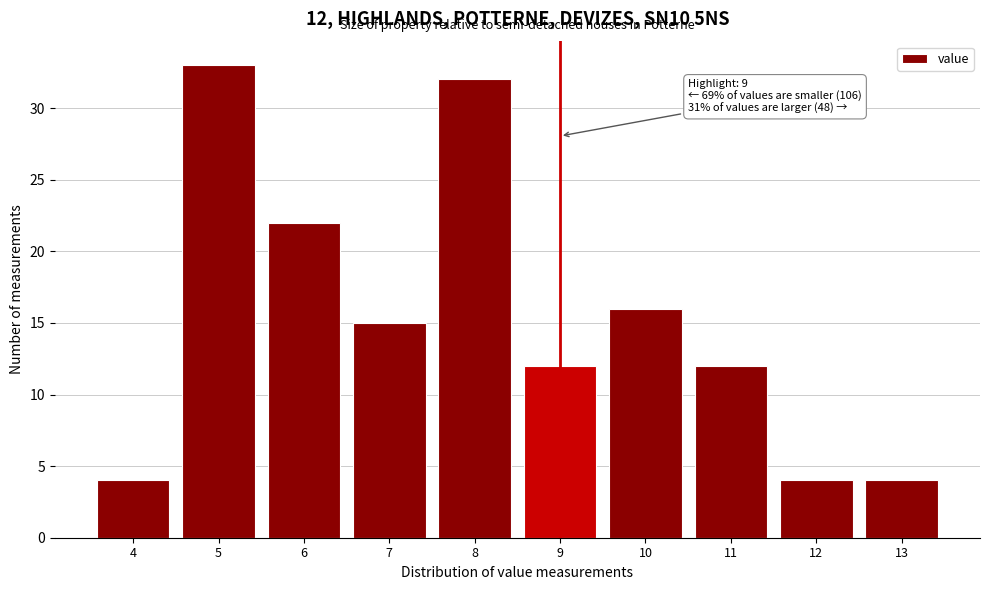

Reading right to left, what are all the values shown in this chart?

13=4	12=4	11=12	10=16	9=12	8=32	7=15	6=22	5=33	4=4